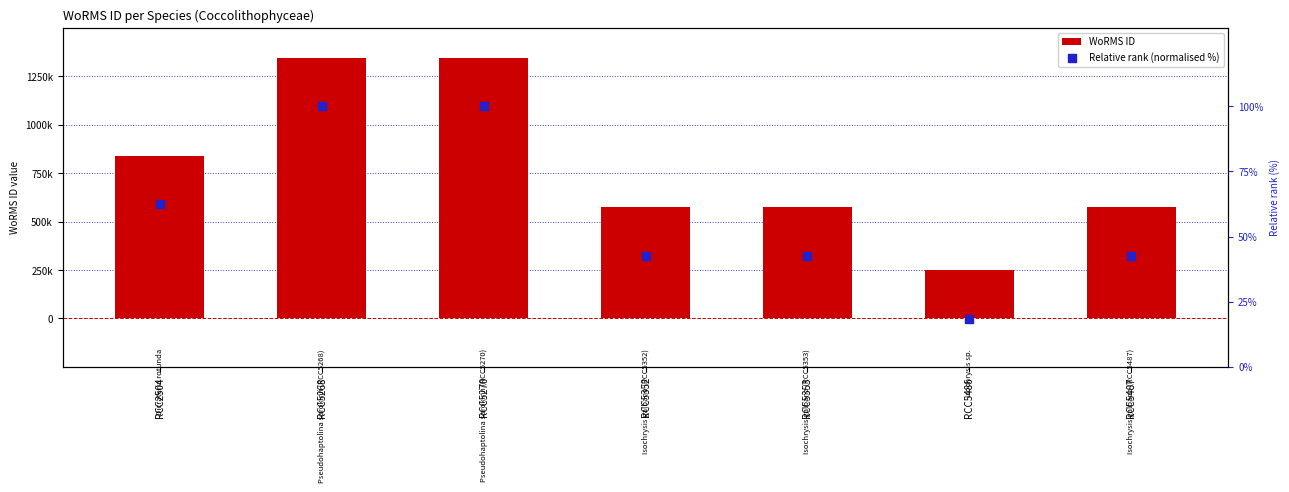

Which series contains the lowest Y value?

Relative rank (normalised %)